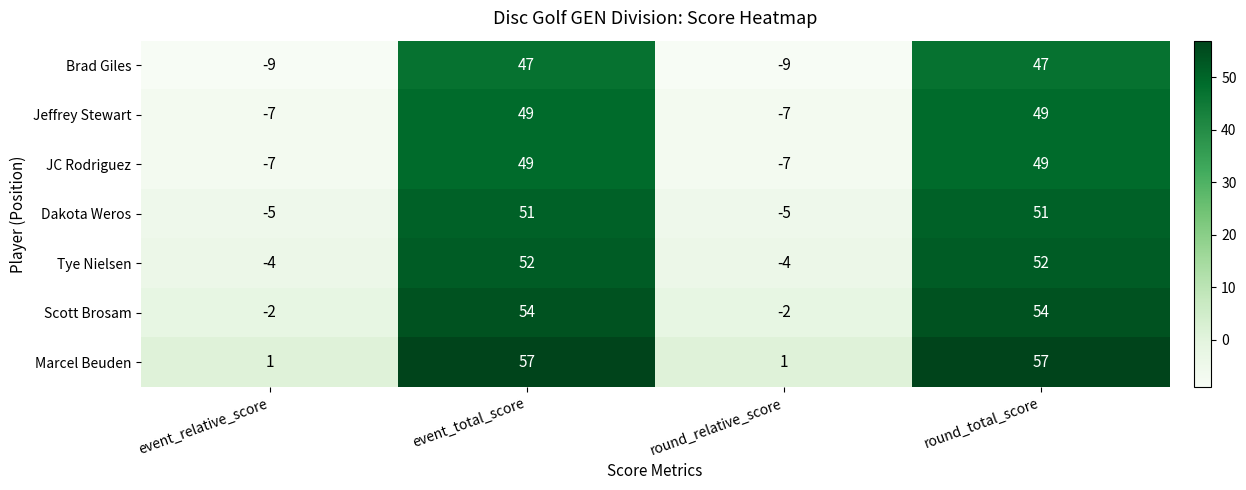

How many categories are shown in the chart?

4